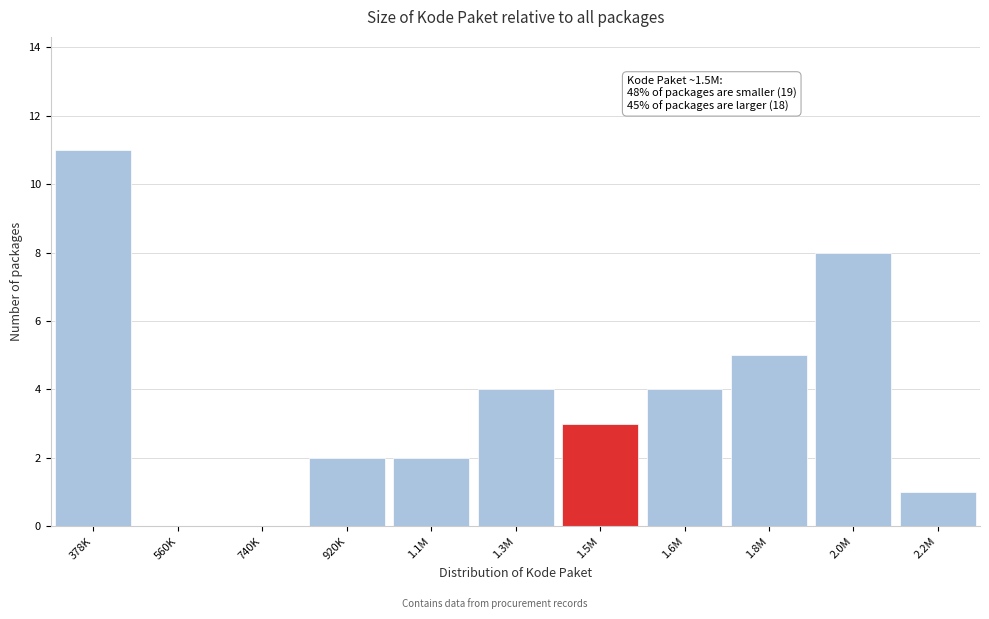

Reading left to right, what are all the values shown in this chart?

378K=11	560K=0	740K=0	920K=2	1.1M=2	1.3M=4	1.5M=3	1.6M=4	1.8M=5	2.0M=8	2.2M=1